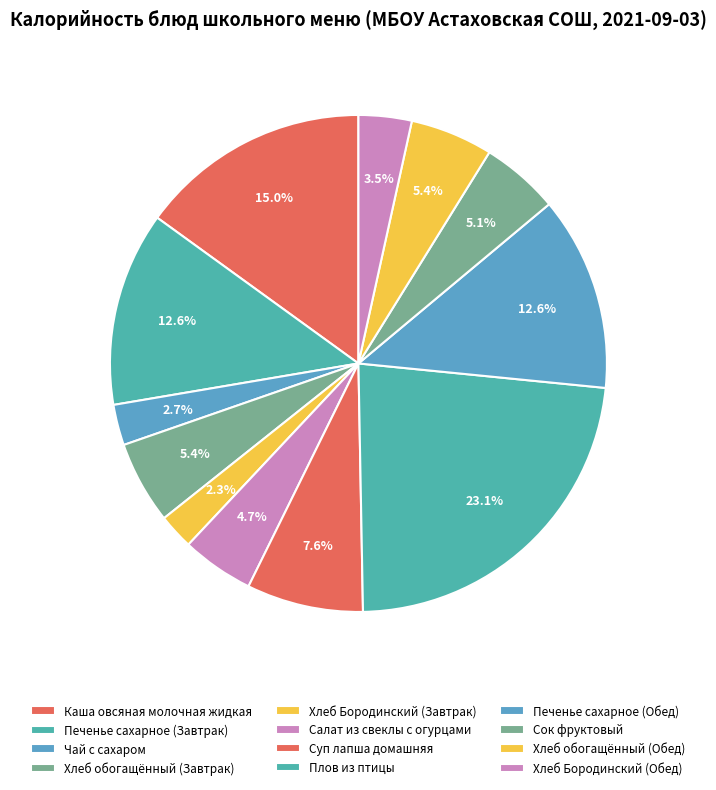

How many segments does this pie chart have?

12